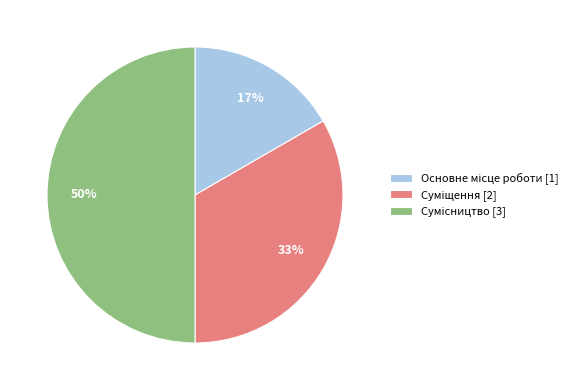

To the nearest percent, what is the difference between the largest and smallest slice percentages?

33%